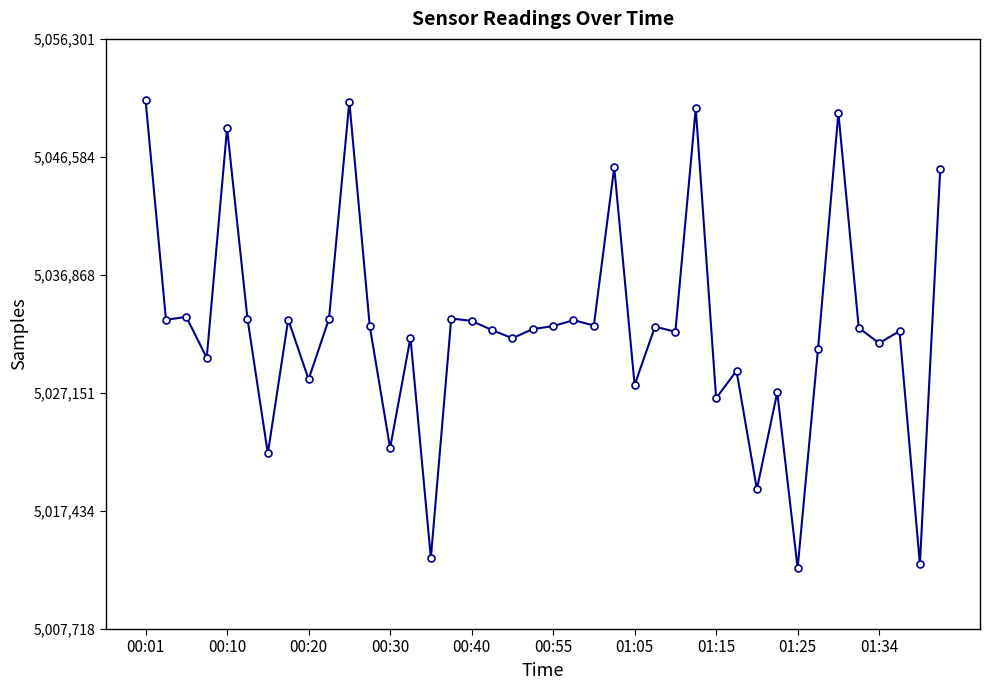

What is the difference between the maximum and minimum values?

38519